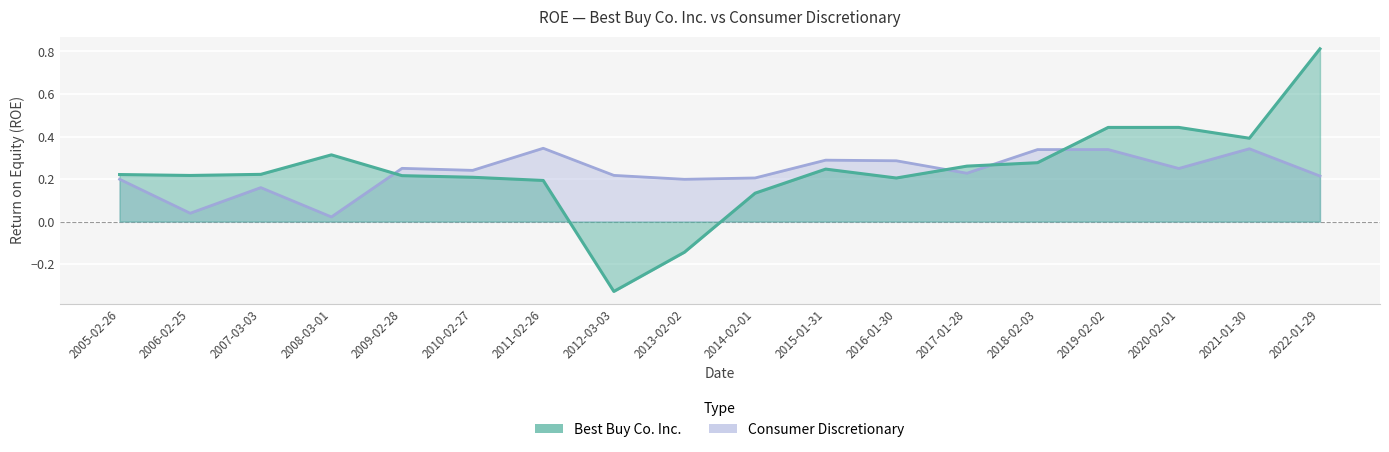

How many data points does each series have?

18